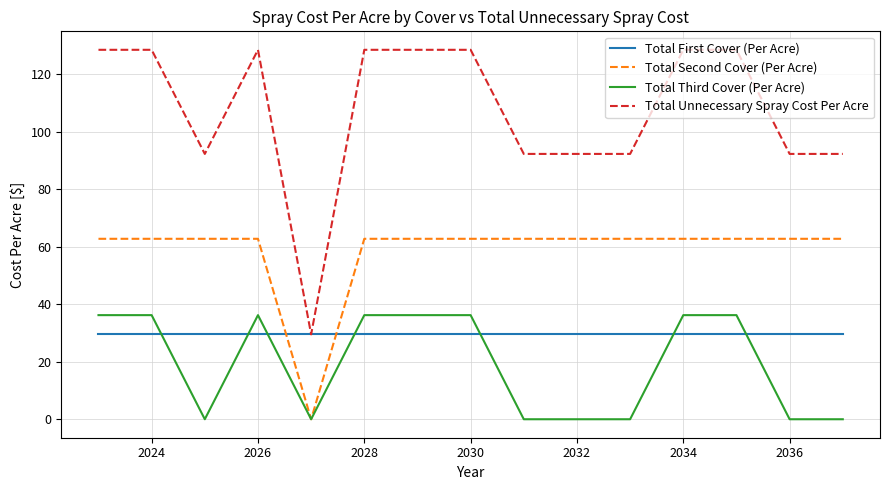

What is the highest value of the Total Third Cover (Per Acre) series?

36.2